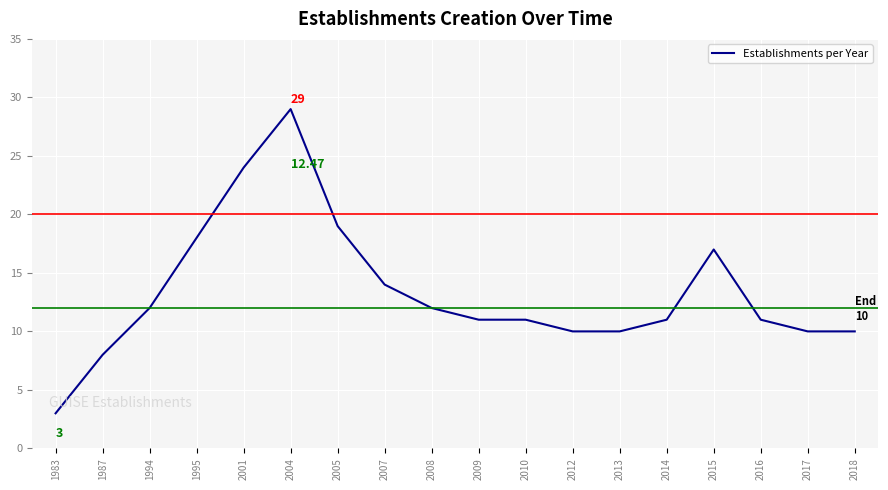

What is the difference between the maximum and minimum values?

26